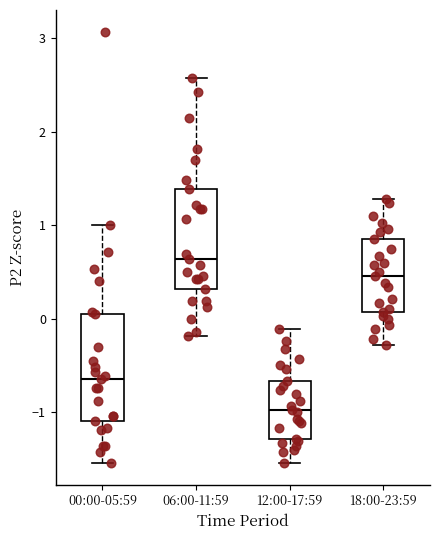

Reading left to right, transcribe this box plot: for each box, give where its median line is, the range the box spans, and where its two whiskers end, as read against the y-axis. The values are not printed on the chart, so give them approximately, as read against the axis.

00:00-05:59: median -0.6, box -1.1 to 0.0, whiskers -1.5 to 1.0
06:00-11:59: median 0.6, box 0.3 to 1.4, whiskers -0.2 to 2.6
12:00-17:59: median -1.0, box -1.3 to -0.7, whiskers -1.5 to -0.1
18:00-23:59: median 0.5, box 0.1 to 0.9, whiskers -0.3 to 1.3